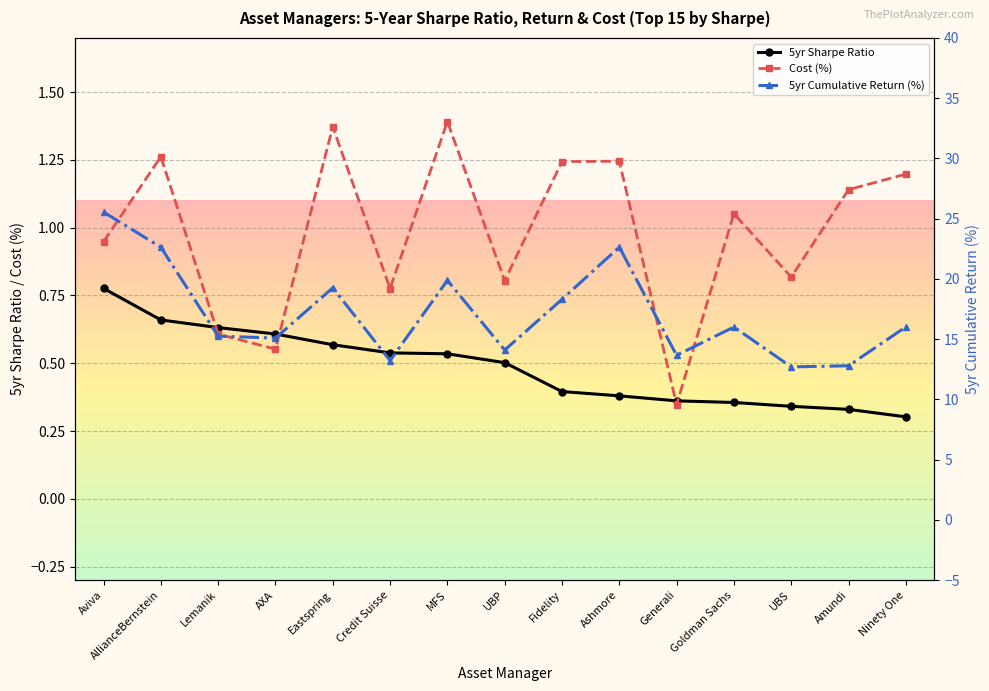

What is the total value across all series at Generali?

14.4